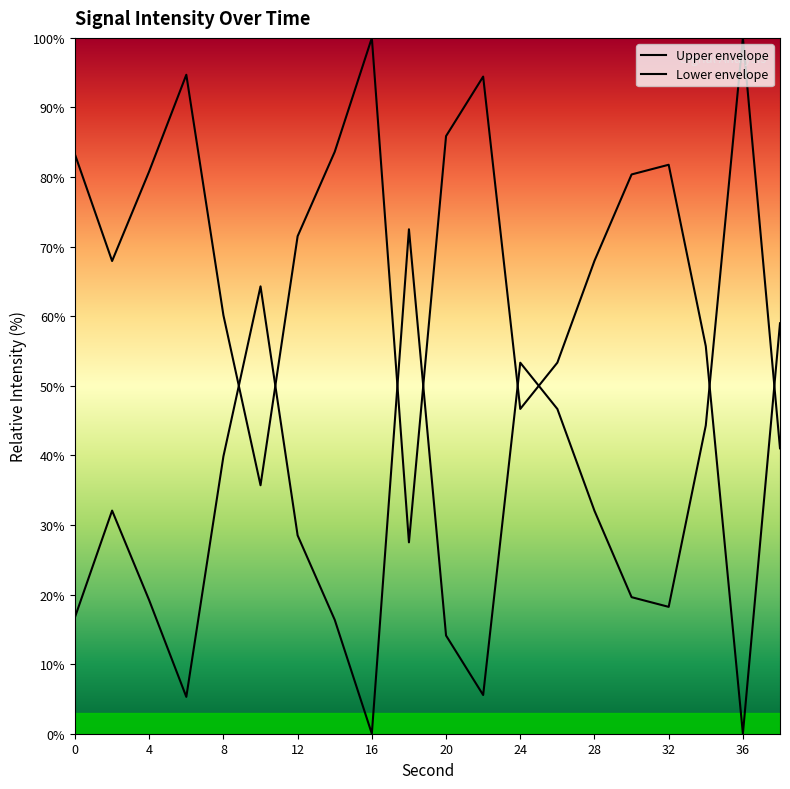

Is it true that Upper envelope equals 83.2 at 0?

True